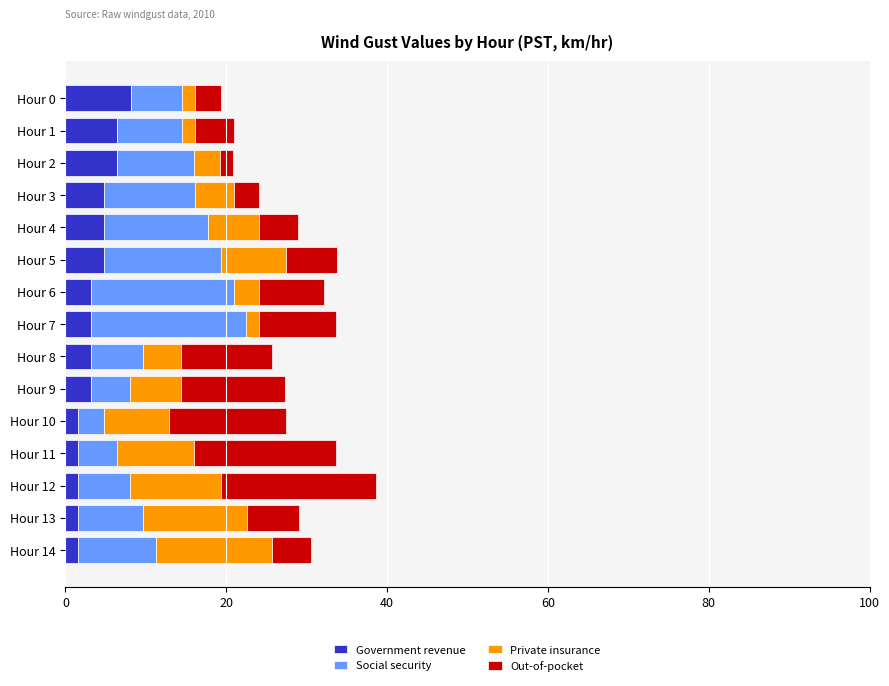

Is it true that Government revenue equals 3.2 at Hour 8?

True